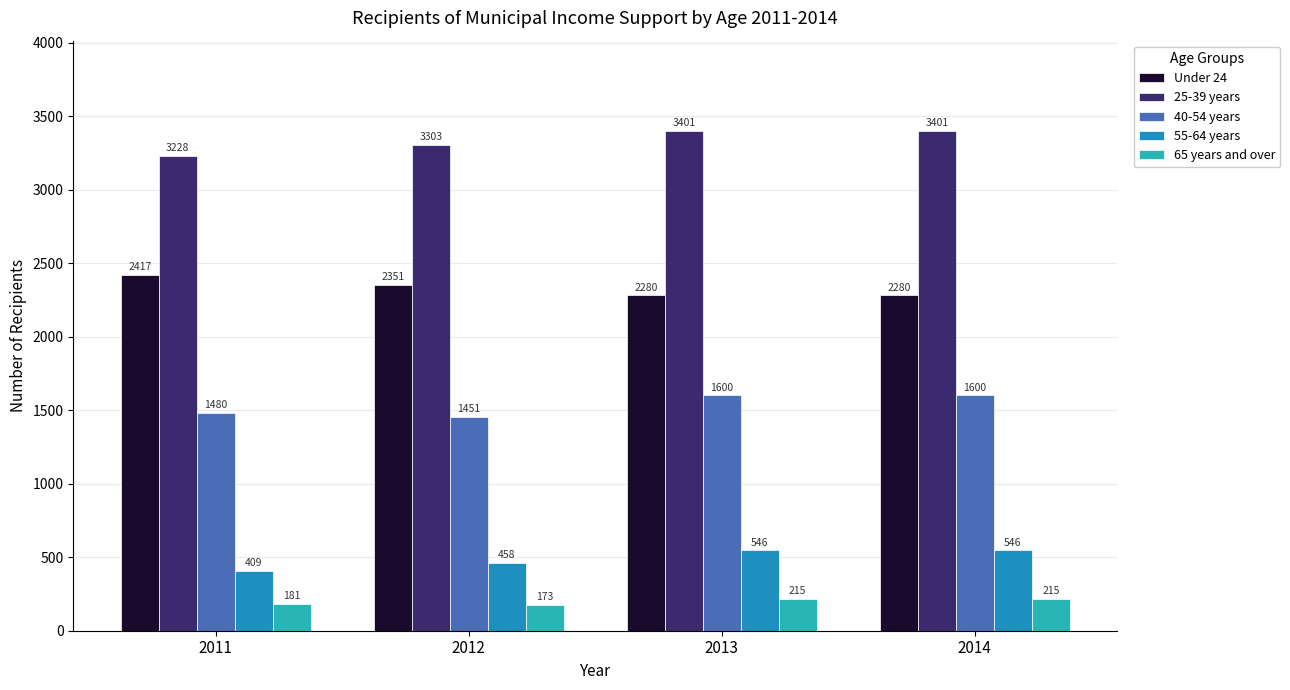

At which label does Under 24 reach its peak?

2011